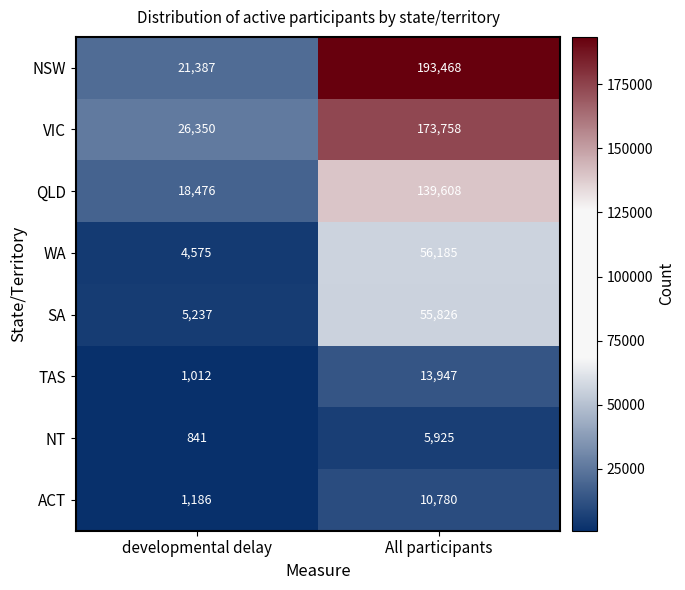

Rank the series by their maximum value, from highest to lowest.

NSW, VIC, QLD, WA, SA, TAS, ACT, NT